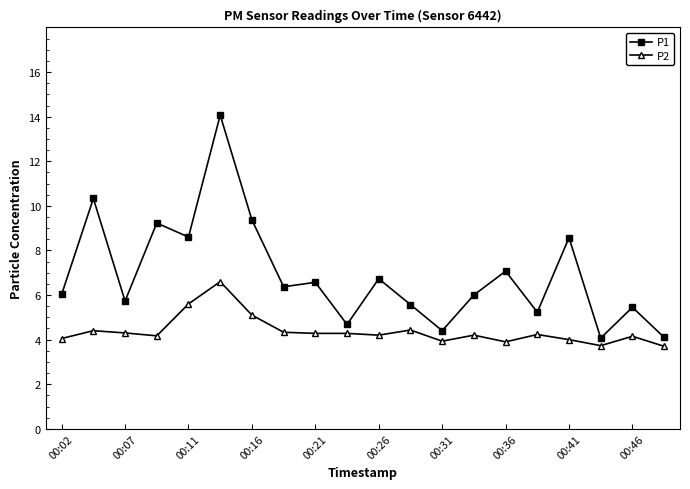

What is the value of the P1 point at the 15th from the left?

7.1